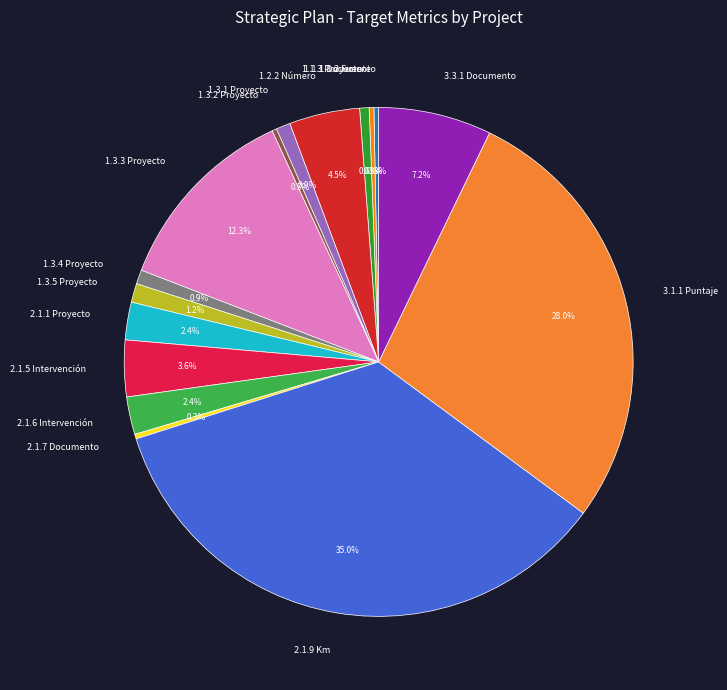

Which slice is the largest?

2.1.9 Km